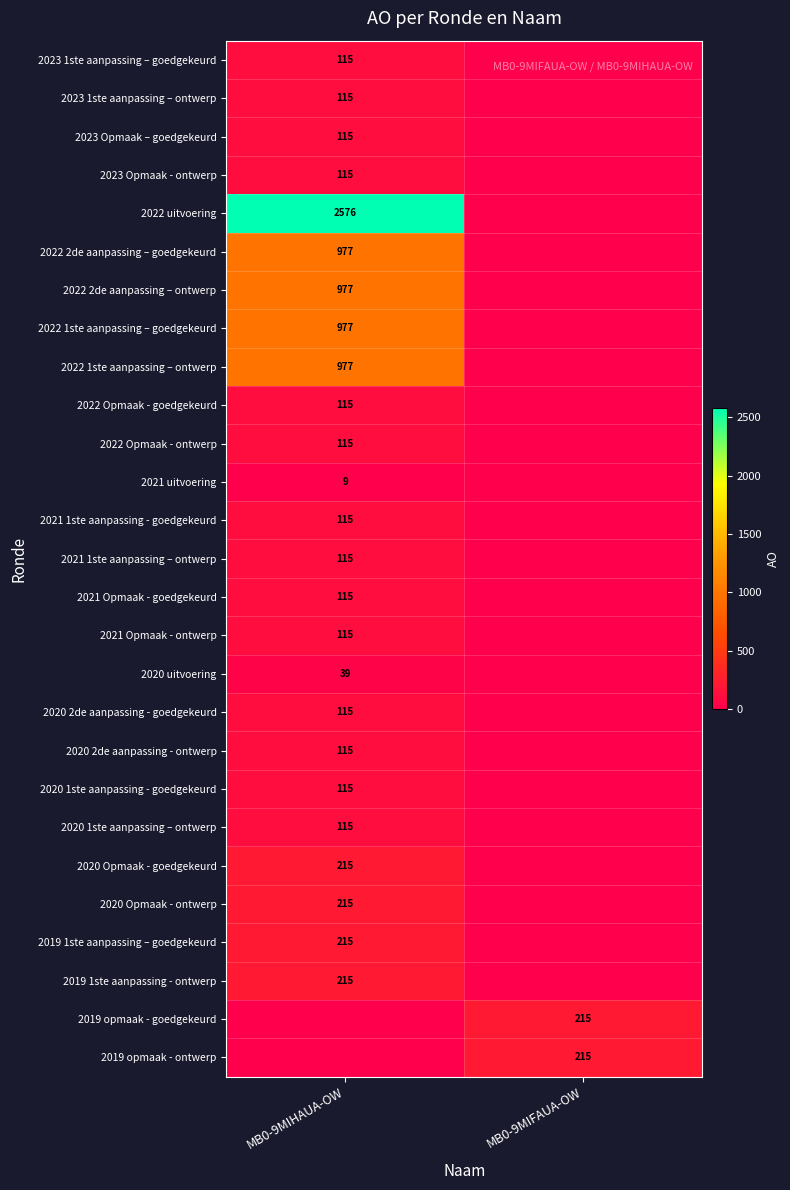

The value of 2019 opmaak - ontwerp at MB0-9MIFAUA-OW is 215. True or false?

True